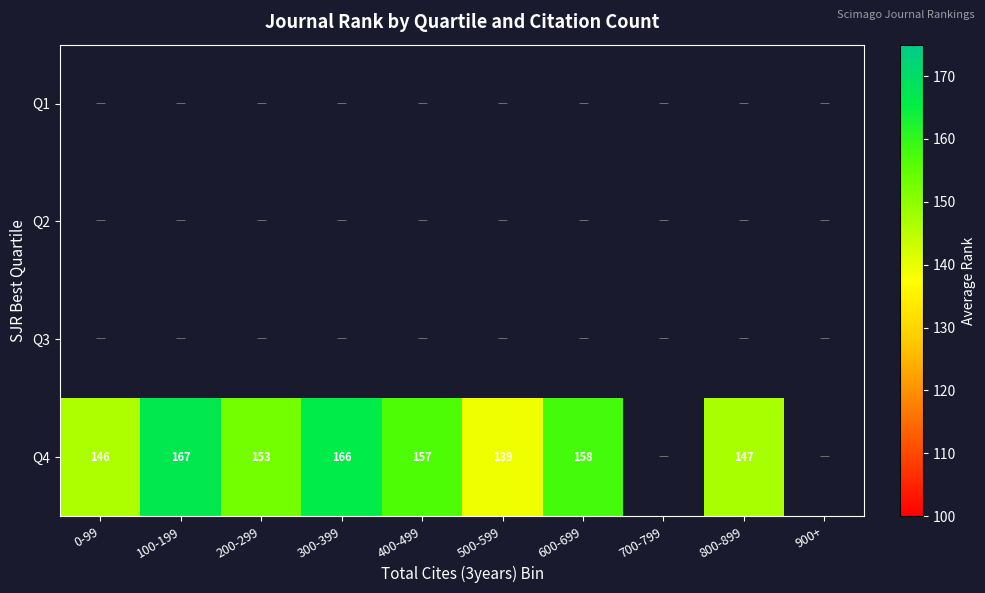

How many series are shown in this chart?

4